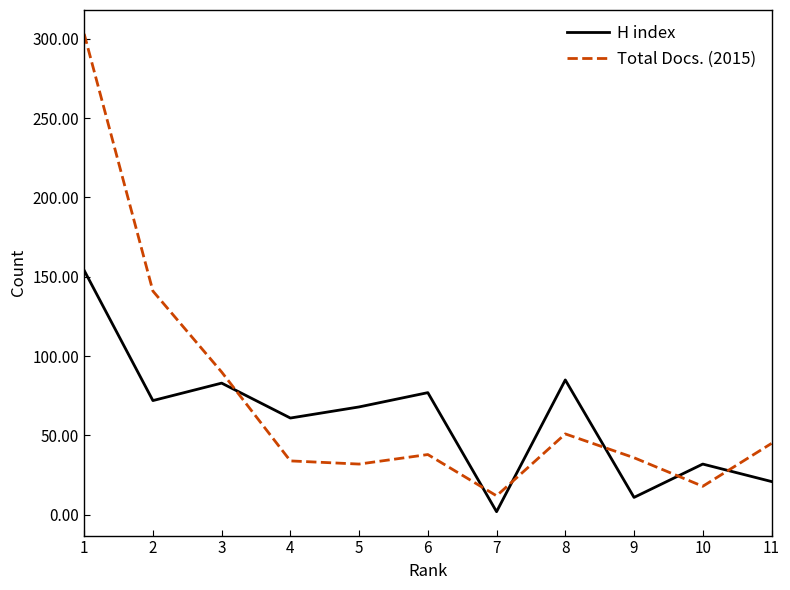

Reading left to right, list all the values displayed in this chart.

H index: 154	72	83	61	68	77	2	85	11	32	21
Total Docs. (2015): 303	141	90	34	32	38	12	51	36	18	45